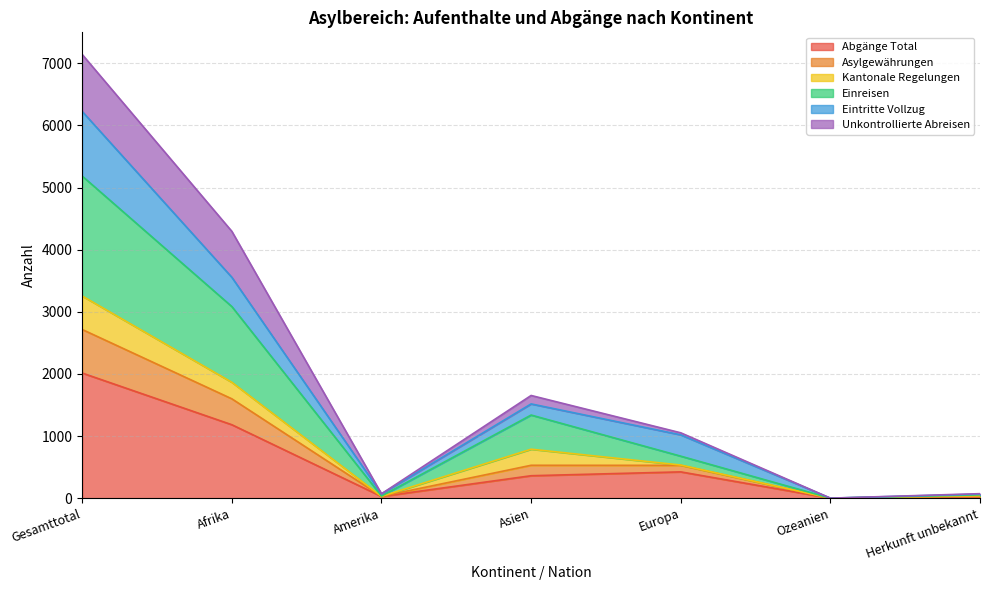

True or false: Asylgewährungen has a value of 124 at Herkunft unbekannt.

False